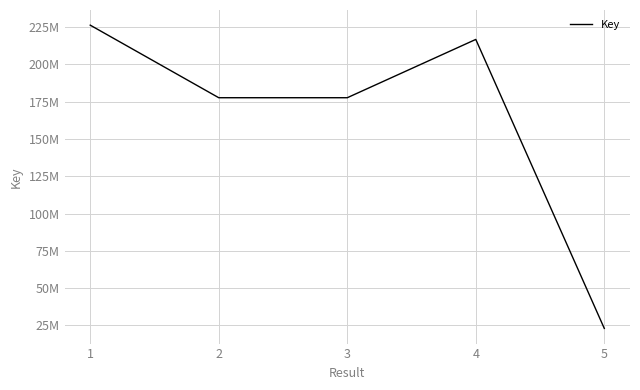

Where is the first local minimum?

2